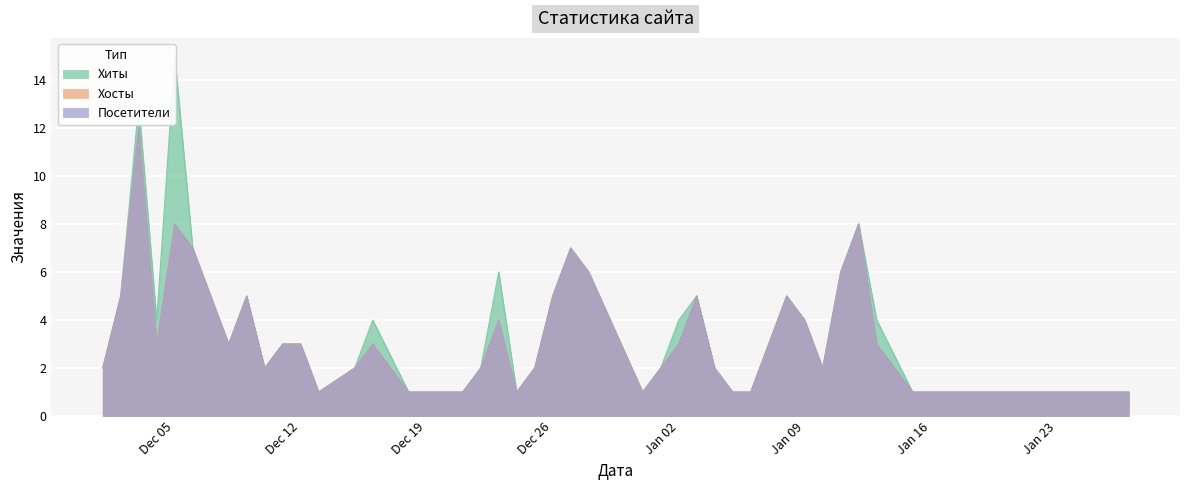

How many lines are shown in the chart?

3